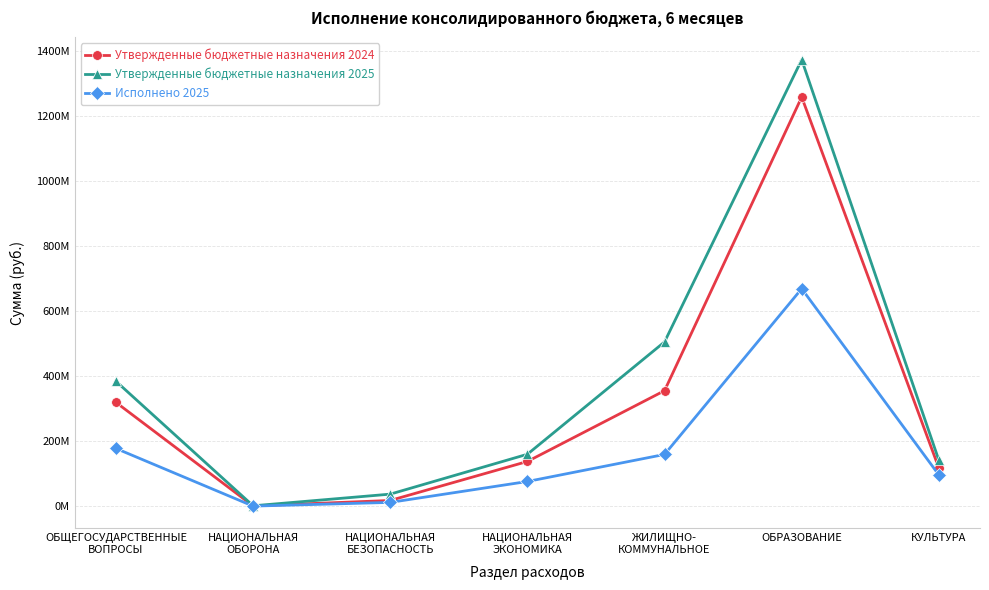

What are all the series names shown in the legend?

Утвержденные бюджетные назначения 2024, Утвержденные бюджетные назначения 2025, Исполнено 2025